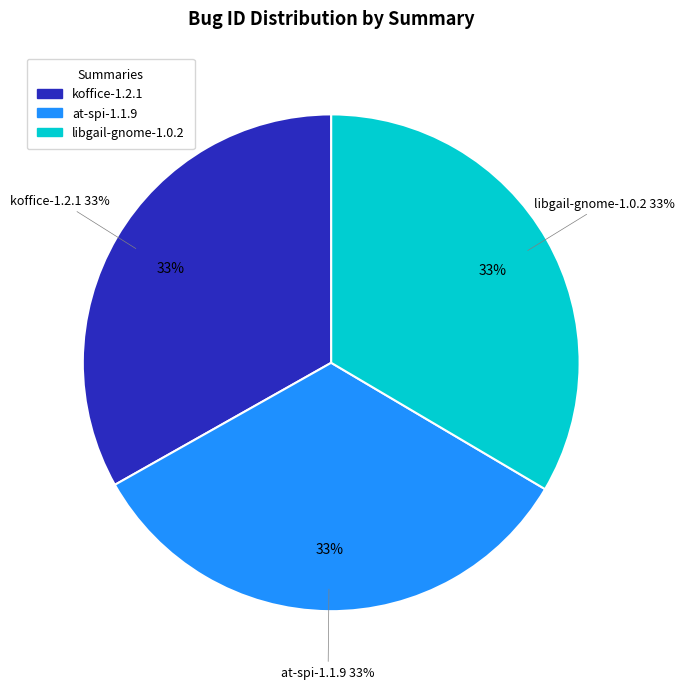

Rank the categories by value from lowest to highest.

koffice-1.2.1, at-spi-1.1.9, libgail-gnome-1.0.2